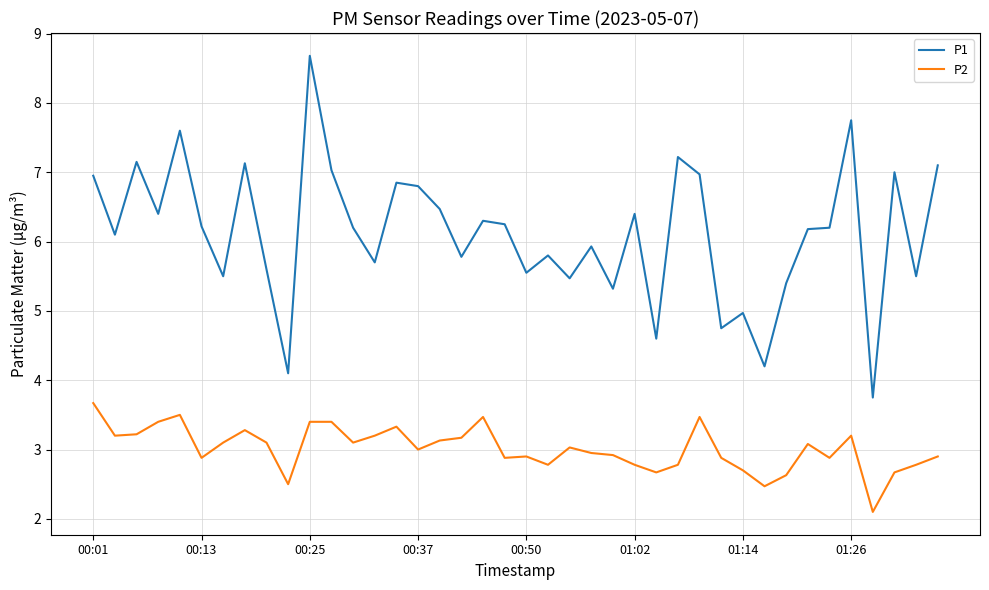

True or false: P2 and P1 cross at least once.

False